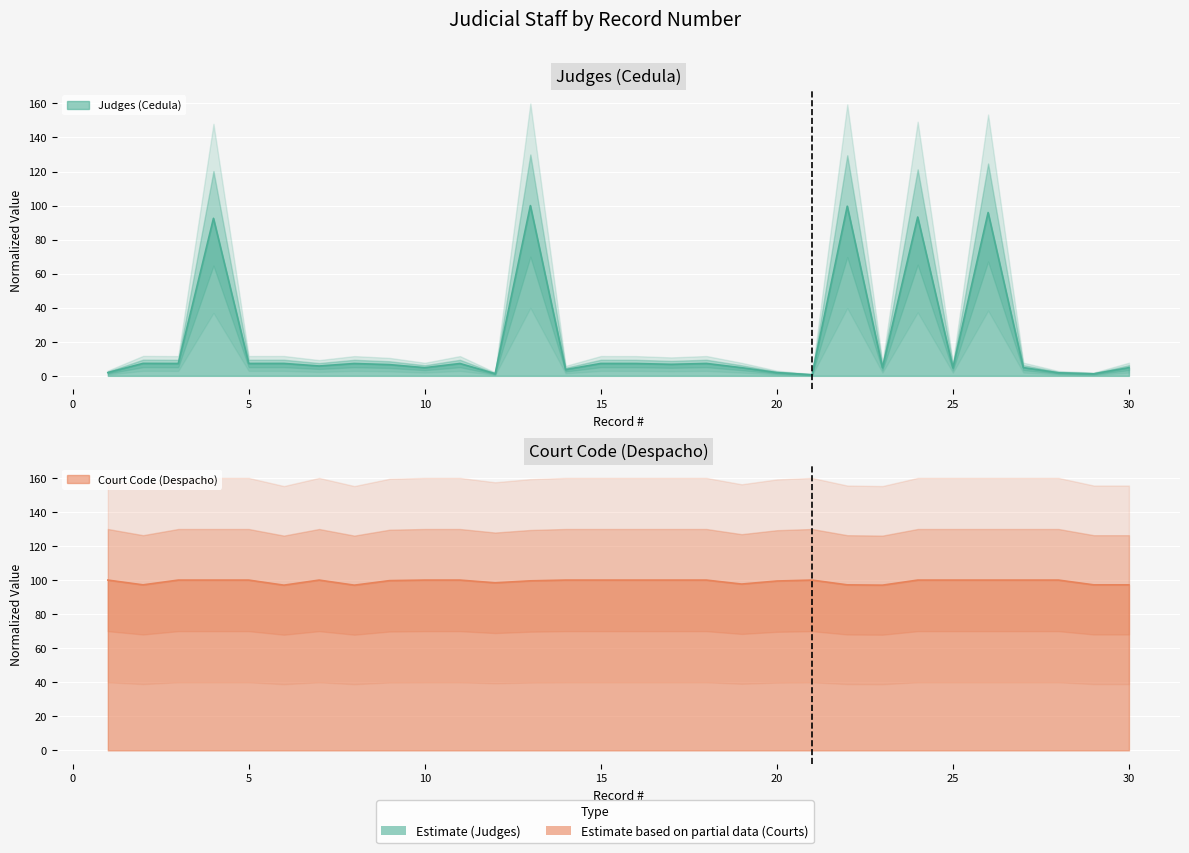

Reading left to right, extract all data points from this chart.

Judges (Cedula): 1=1.9	2=7.3	3=7.3	4=92.5	5=7.3	6=7.3	7=5.8	8=7.3	9=6.6	10=4.8	11=7.3	12=1.3	13=100.0	14=3.7	15=7.3	16=7.3	17=6.8	18=7.3	19=4.8	20=1.9	21=0.7	22=99.6	23=4.8	24=93.3	25=4.7	26=95.9	27=4.8	28=1.8	29=1.2	30=4.8
Court Code (Despacho): 1=100.0	2=97.2	3=100.0	4=100.0	5=100.0	6=97.0	7=100.0	8=97.0	9=99.7	10=100.0	11=100.0	12=98.4	13=99.6	14=100.0	15=100.0	16=100.0	17=100.0	18=100.0	19=97.7	20=99.5	21=100.0	22=97.2	23=97.0	24=100.0	25=100.0	26=100.0	27=100.0	28=100.0	29=97.2	30=97.2